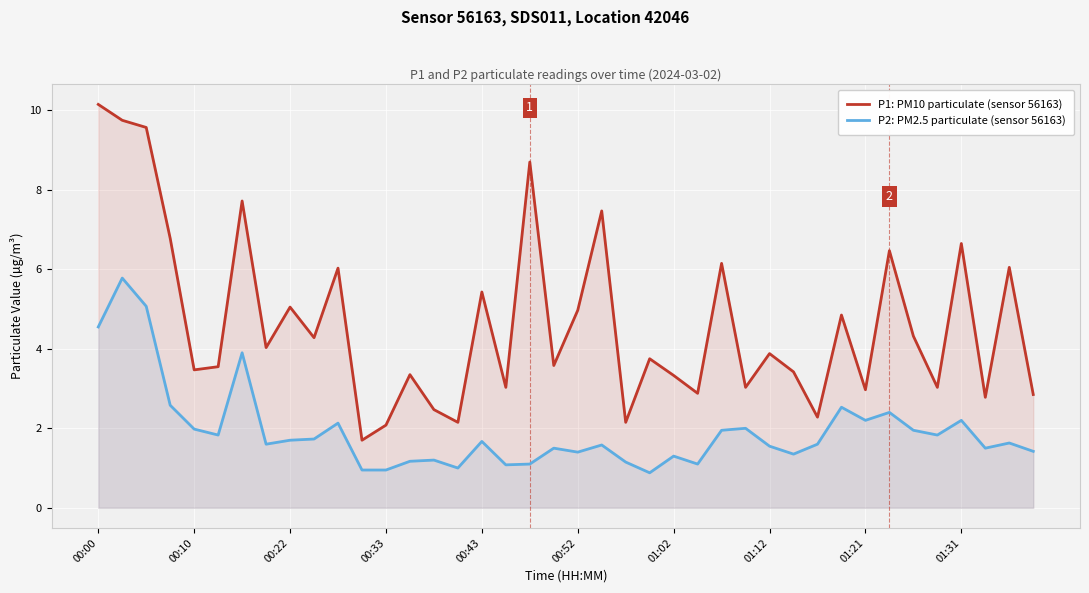

Which category has the lowest value in the P1: PM10 particulate (sensor 56163) series?

11